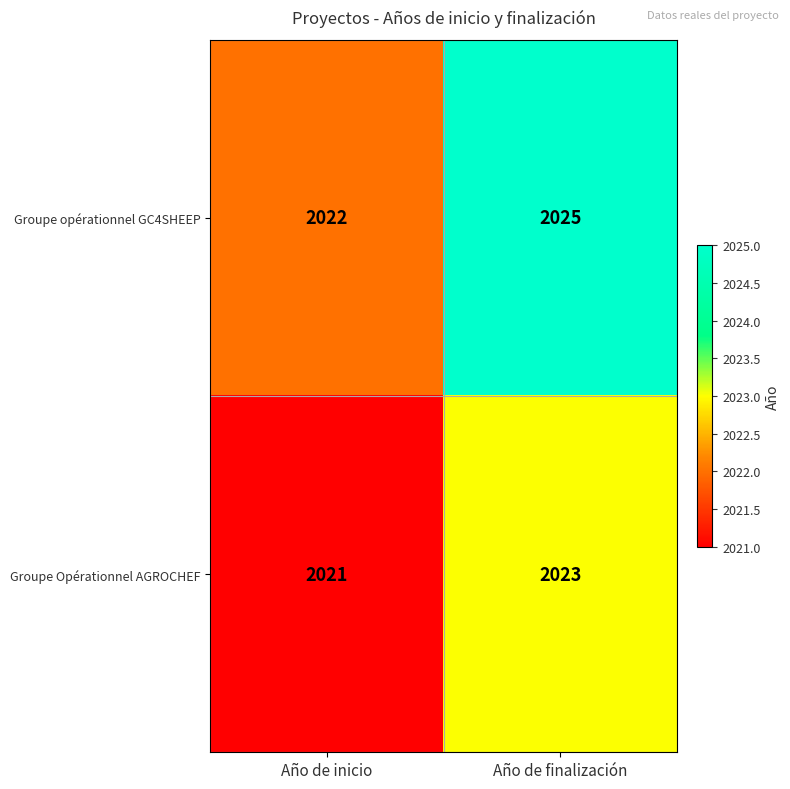

Reading left to right, what are all the values shown in this chart?

Groupe opérationnel GC4SHEEP: Año de inicio=2022	Año de finalización=2025
Groupe Opérationnel AGROCHEF: Año de inicio=2021	Año de finalización=2023